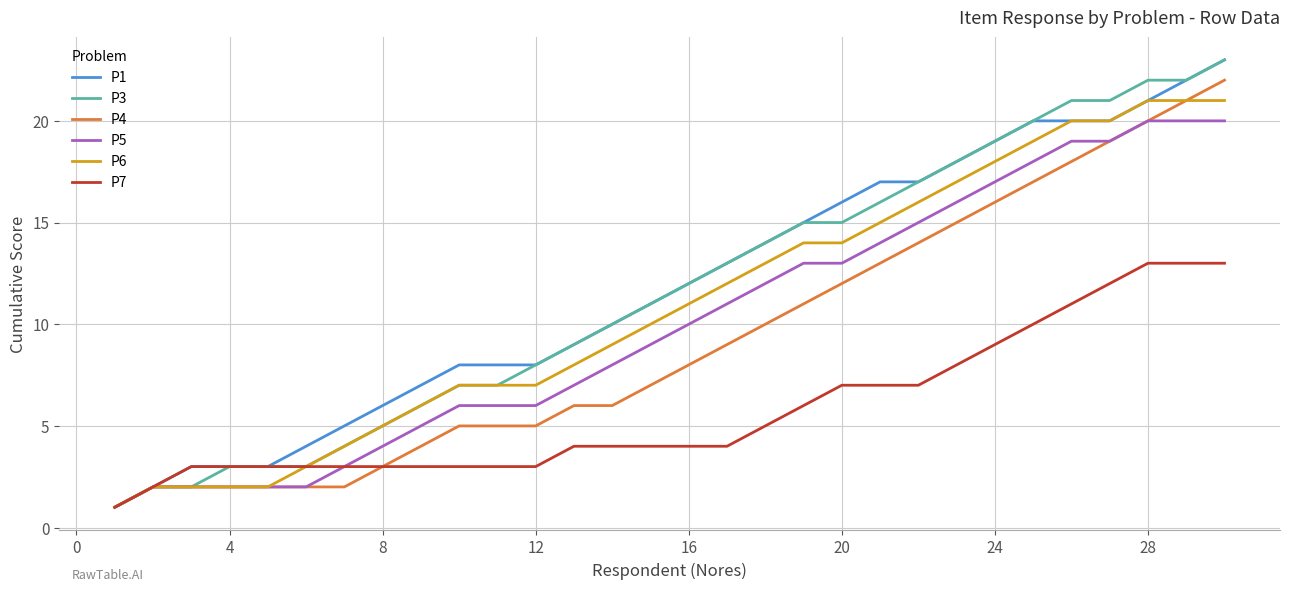

What is the maximum value shown in the chart?

23